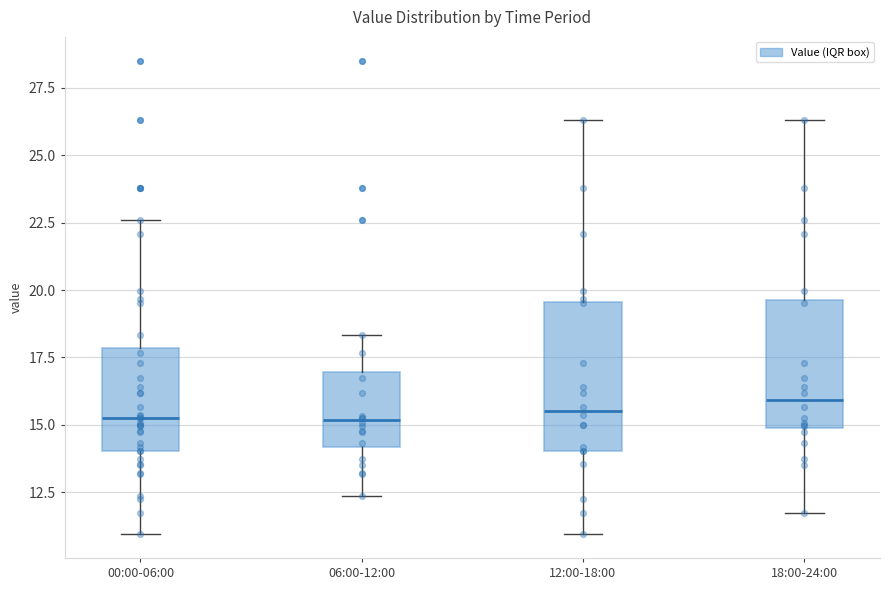

Where is the lower edge of the box for 18:00-24:00 on the y-axis? The values are not printed on the chart, so give them approximately, as read against the axis.

15.0